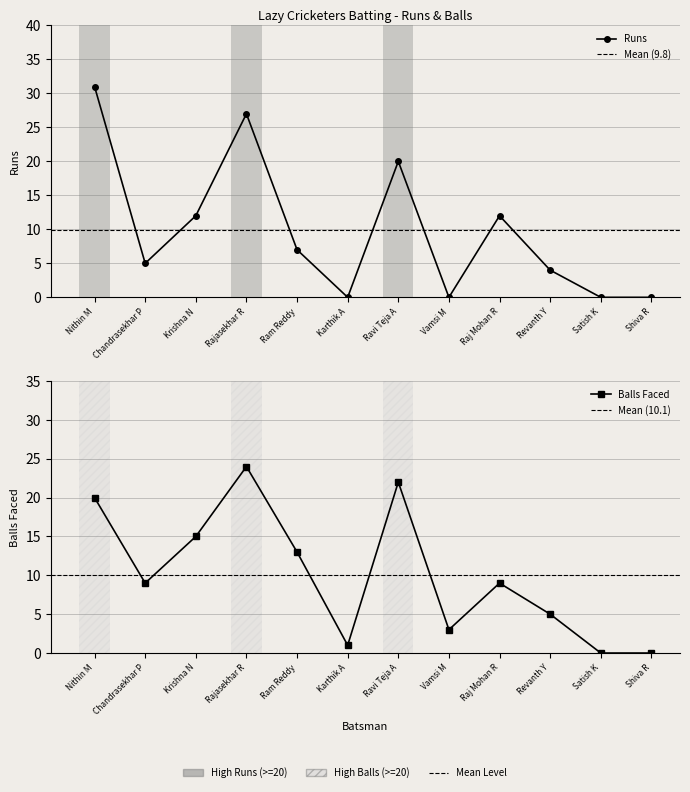

Between Raj Mohan R and Ram Reddy, which is larger?

Raj Mohan R